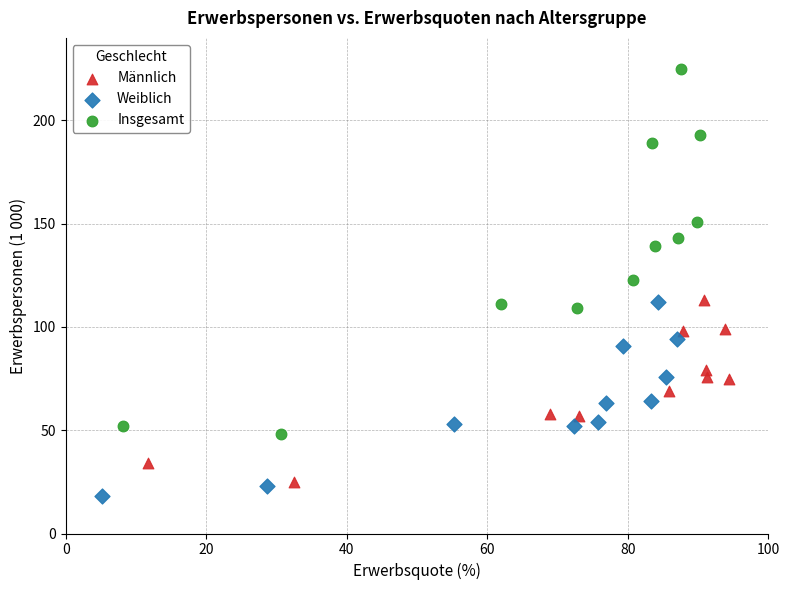

Which series reaches the maximum Y coordinate?

Insgesamt